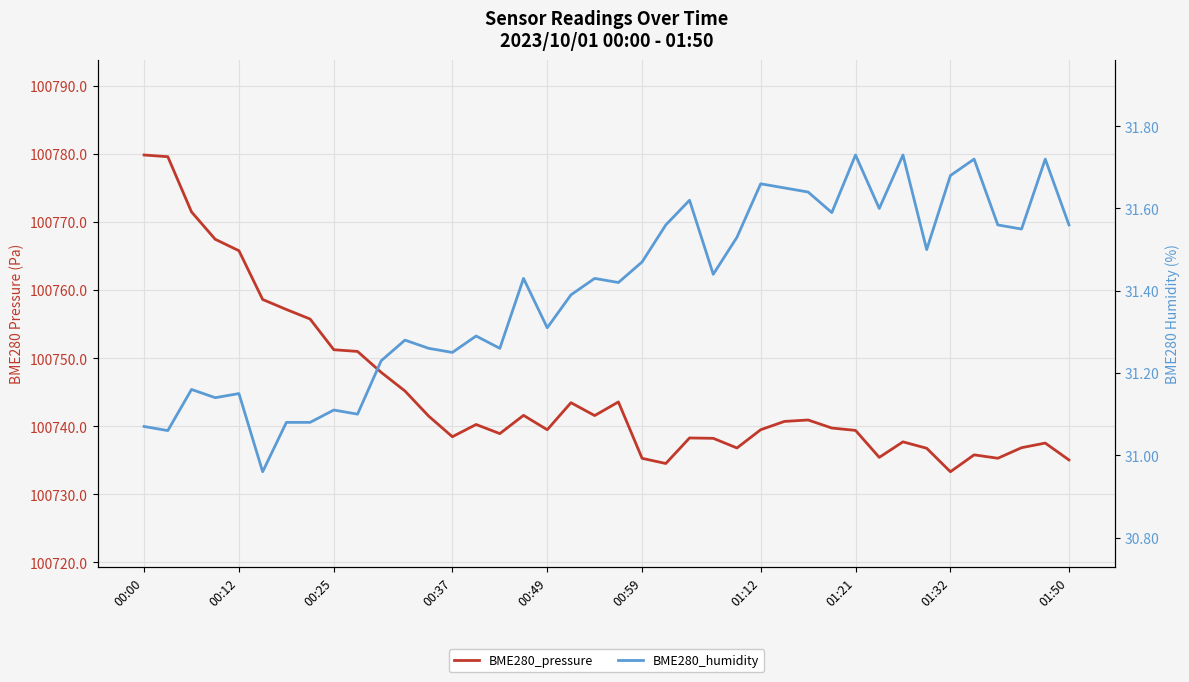

What is the average value of the BME280_pressure series?

100745.2